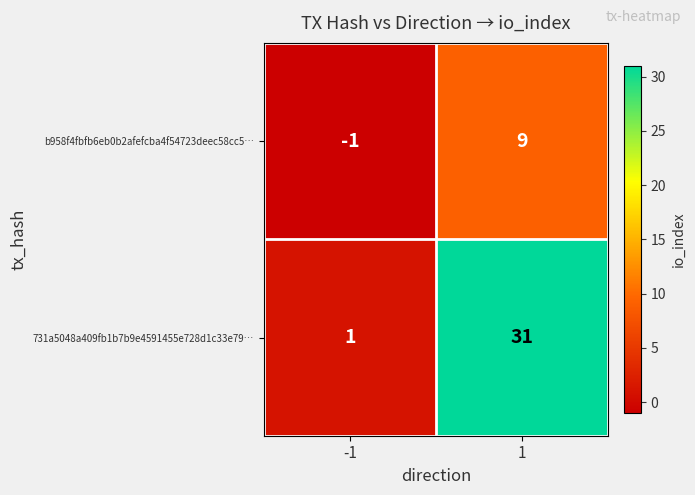

The value of b958f4fbfb6eb0b2afefcba4f54723deec58cc5… at 1 is 9. True or false?

True